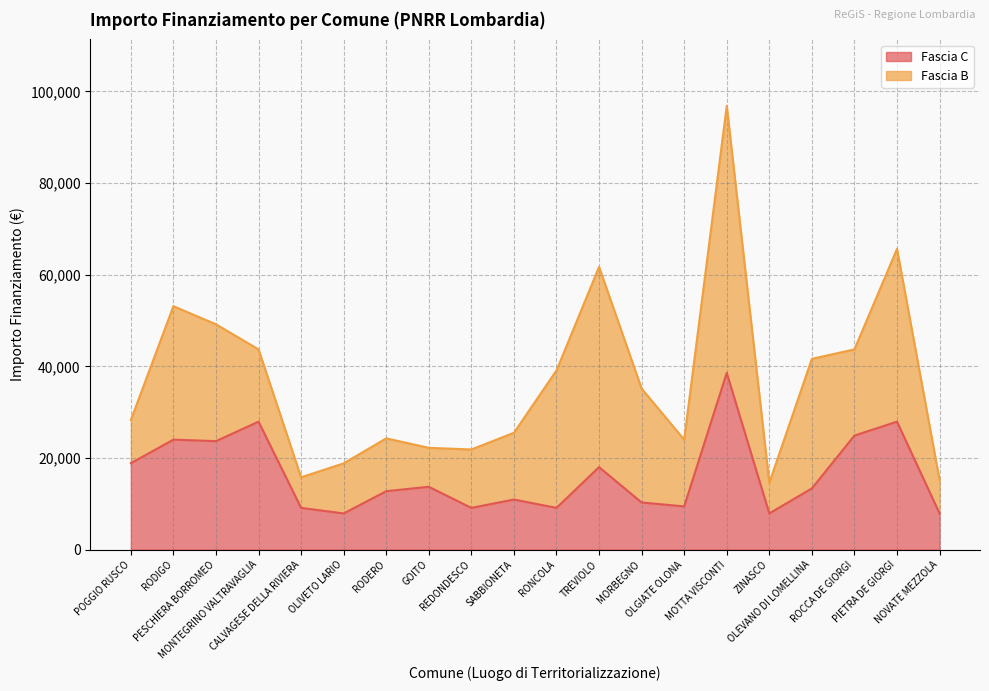

Does the chart display data point markers on the line(s)?

No